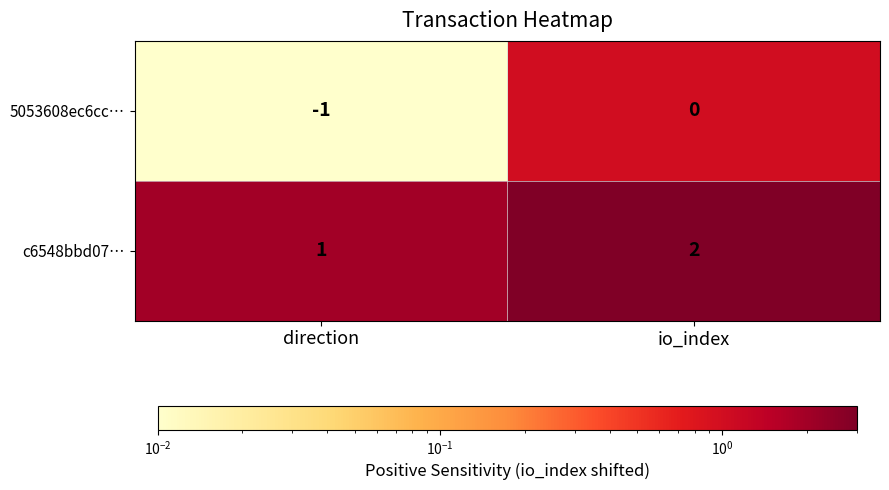

How many distinct data groups are displayed?

2